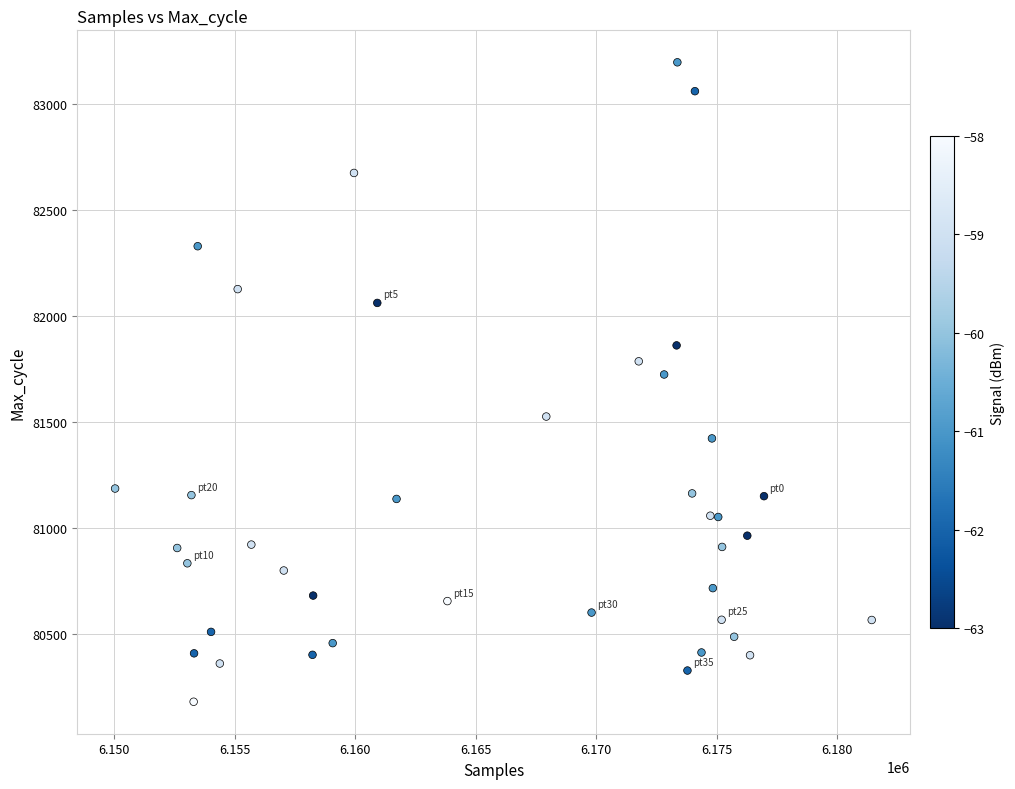

What Y value in the scatter plot is closest to 81688?

81724